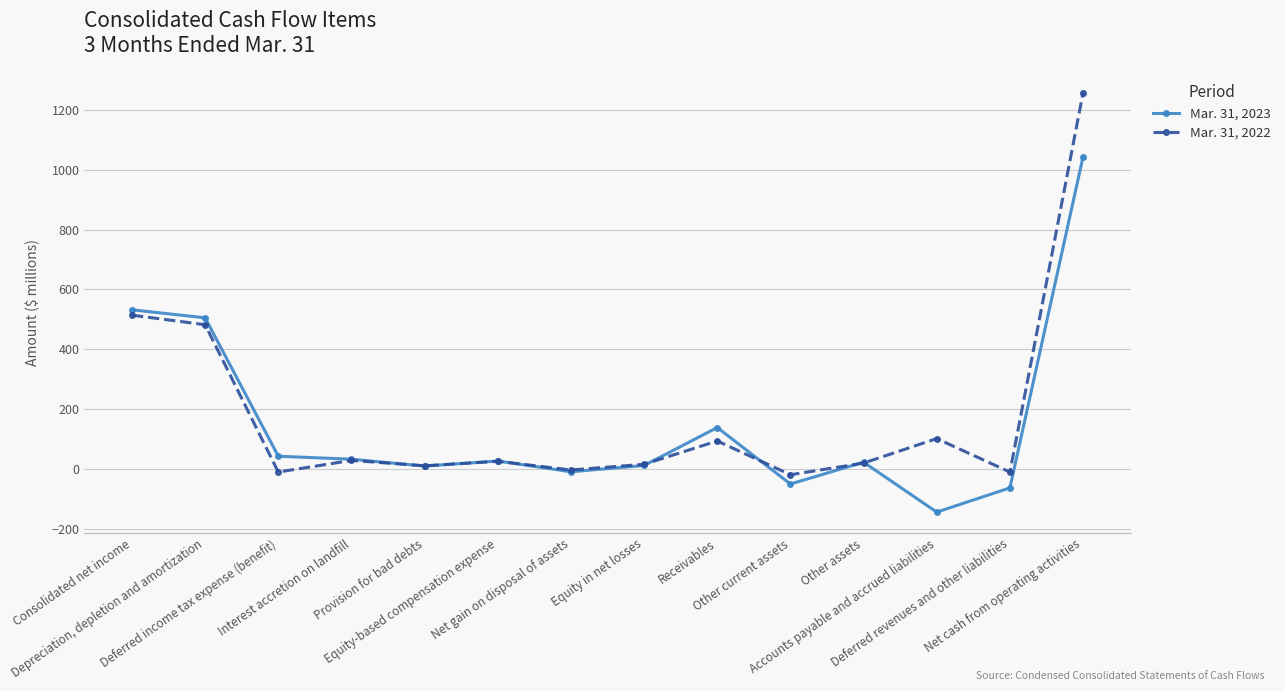

True or false: Mar. 31, 2023 has more than 0 interior local peaks.

True